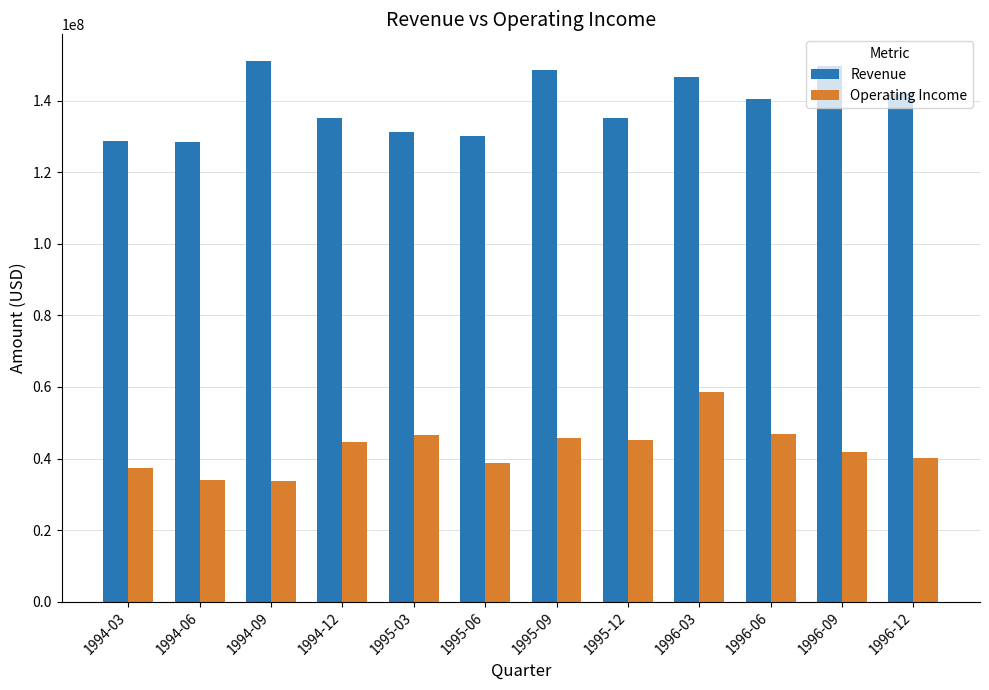

What is the minimum value for Revenue?

128541000